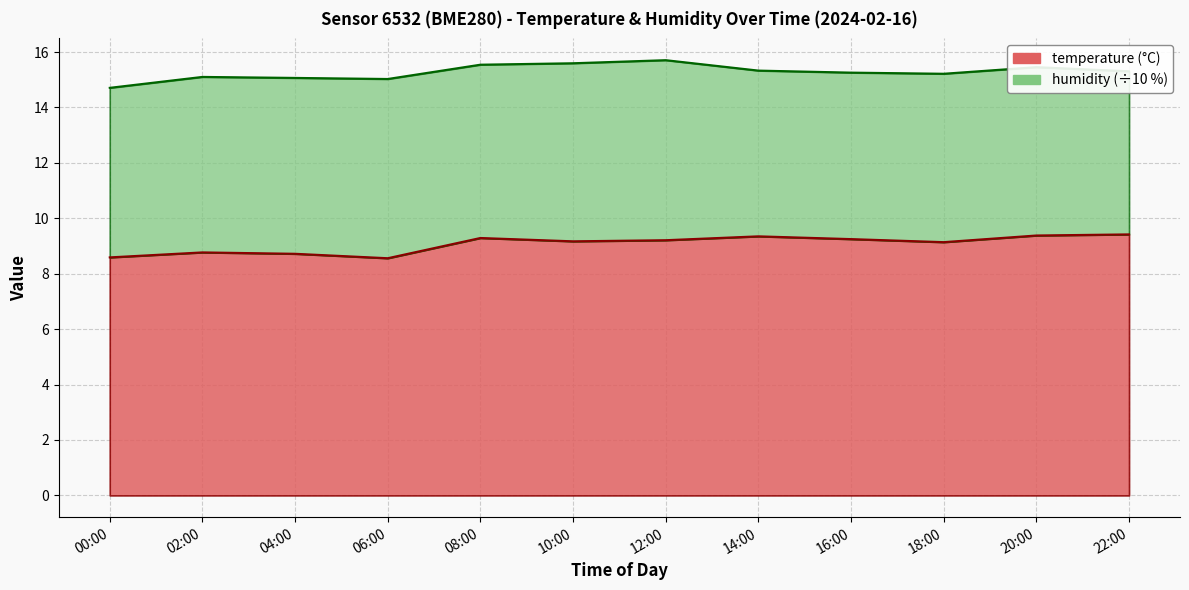

True or false: the data shows 8.6 at 00:00.

True